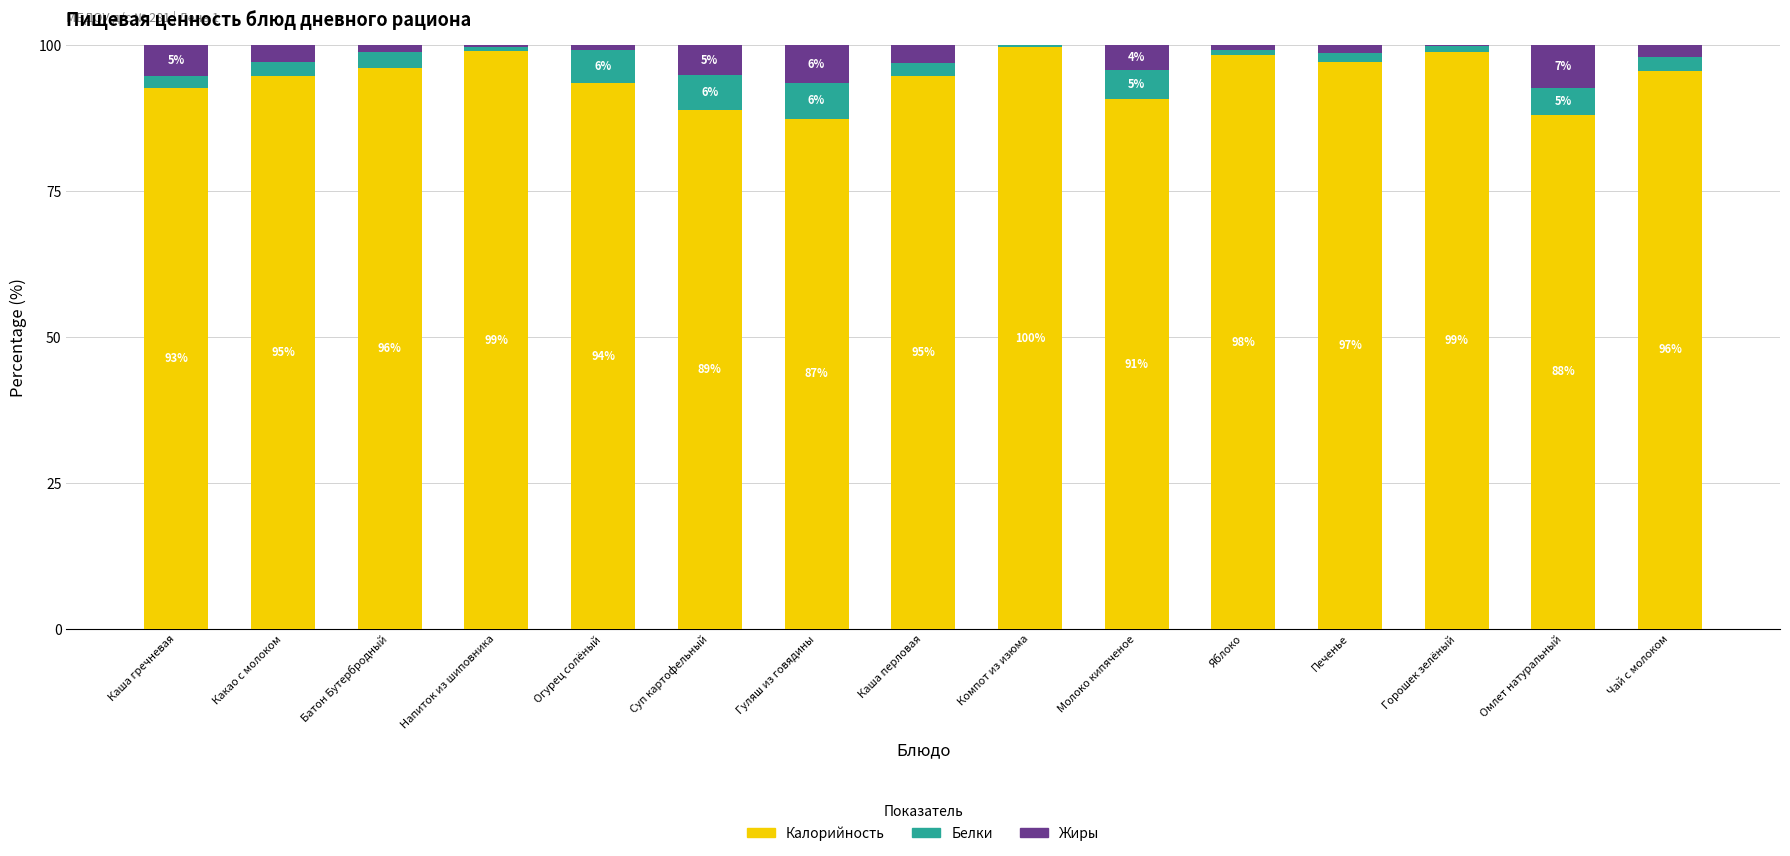

Are the bars grouped side by side (vs. stacked)?

No